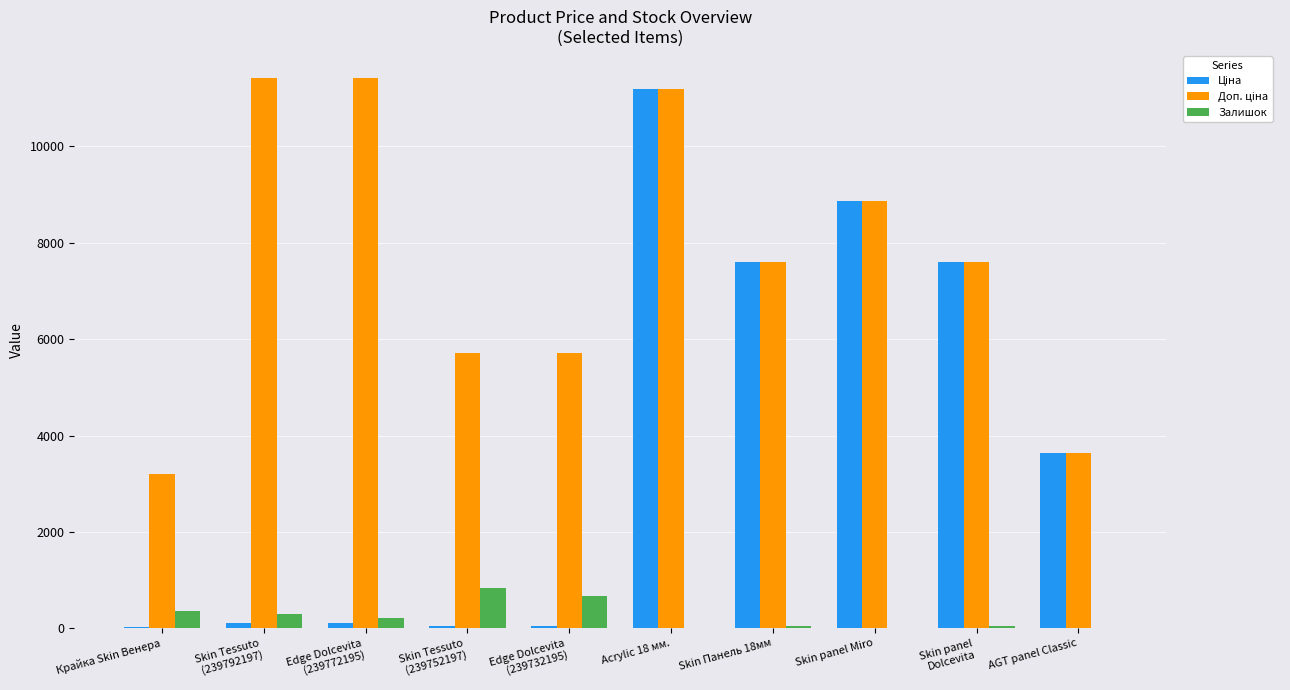

At which category is the sum across all series the highest?

Acrylic 18 мм.